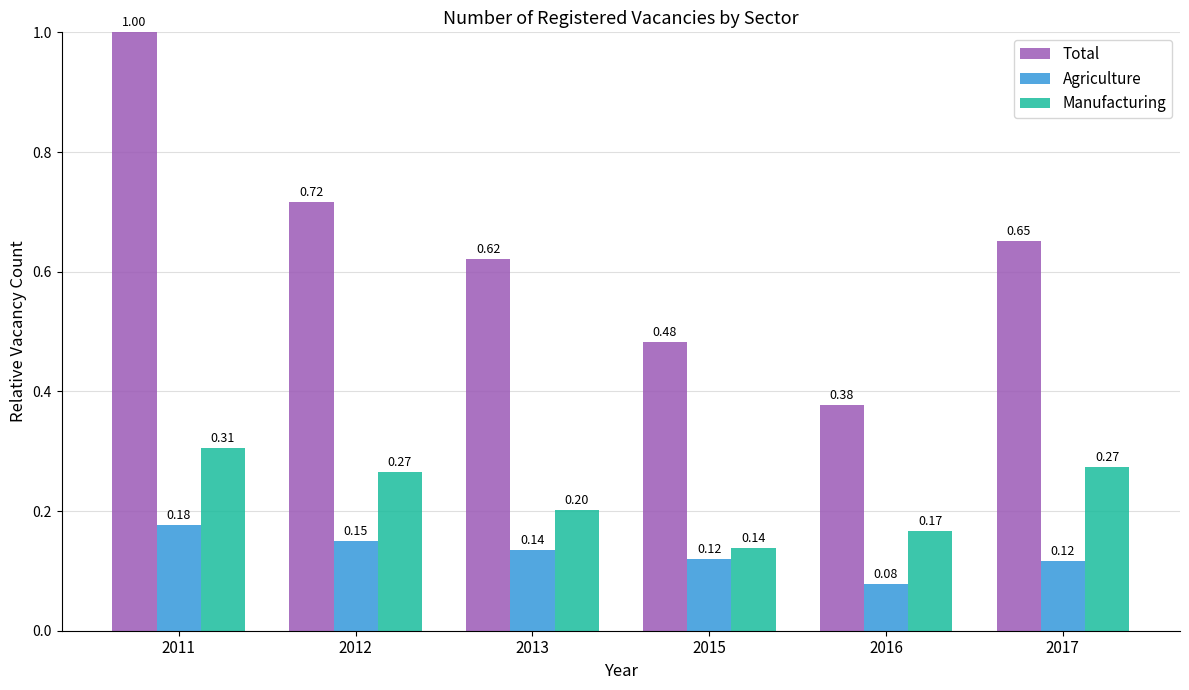

Does the chart contain stacked bars?

No